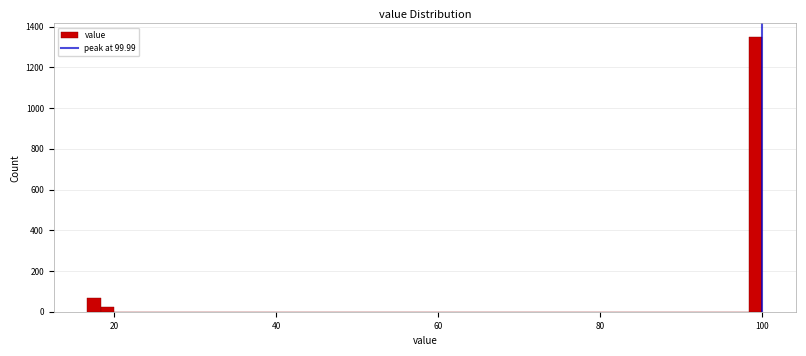

Around what value on the x-axis is the tallest bar? Give the approximate position of its centre, as read against the axis.

100